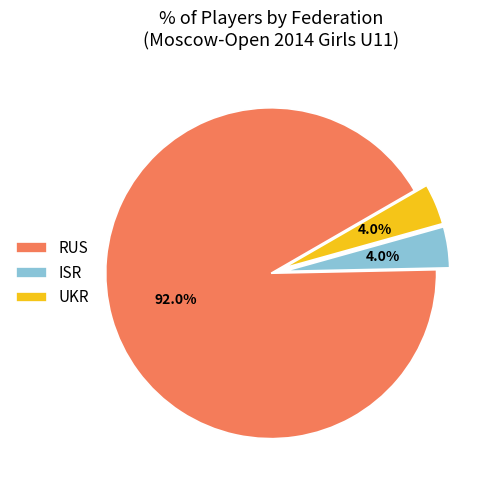

To the nearest percent, what portion does ISR represent?

4%